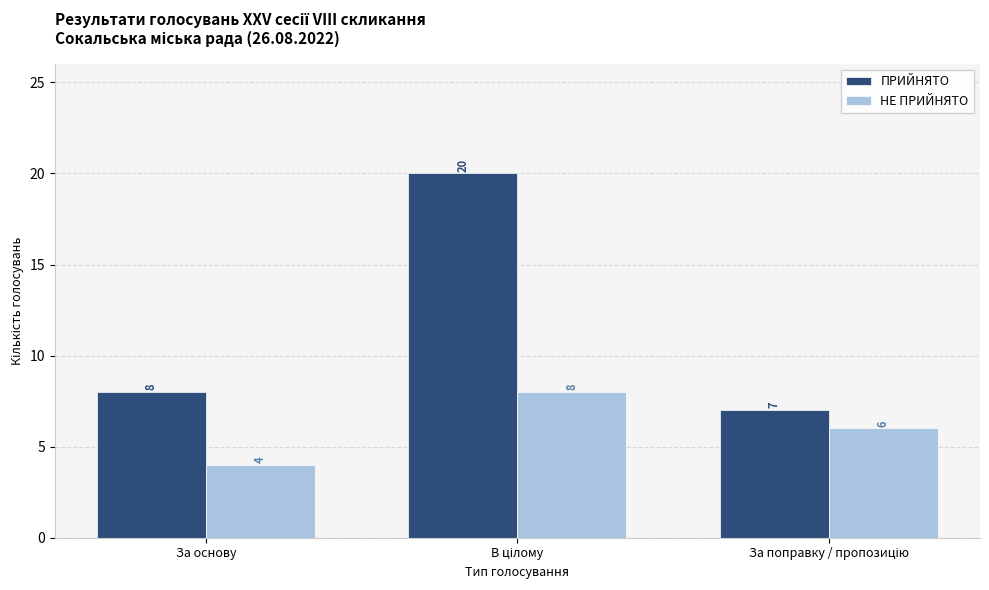

Which series has the widest spread of values?

ПРИЙНЯТО